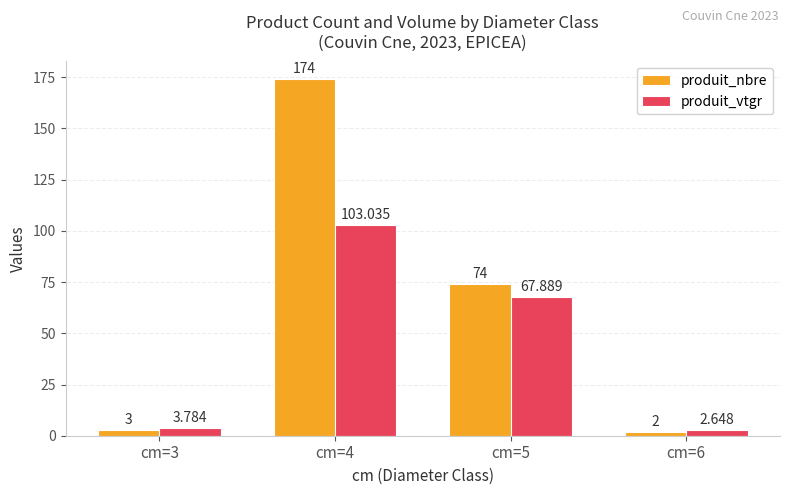

What is the spread (max minus min) of values at cm=3?

0.8